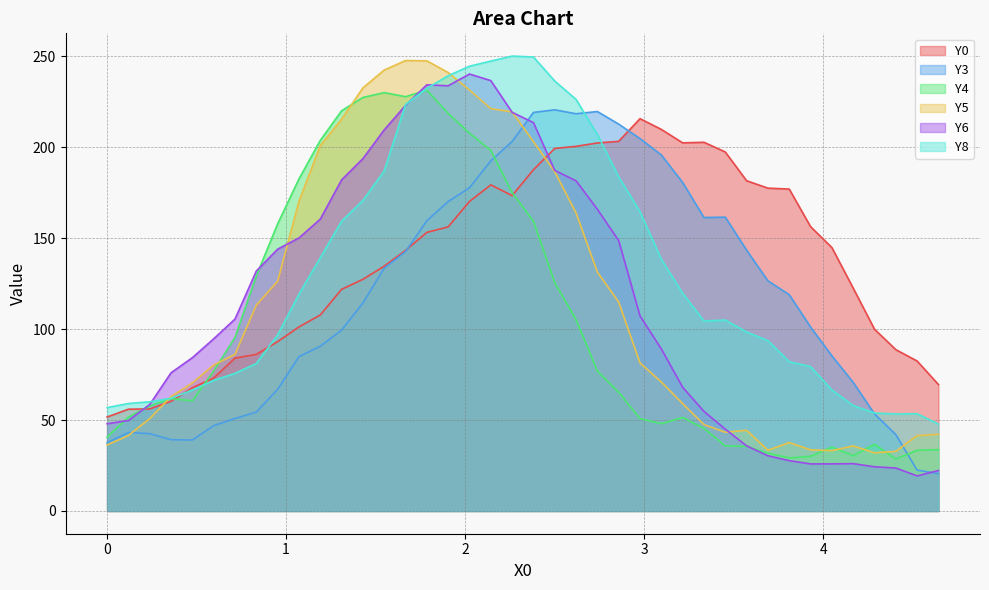

What is the maximum value for Y4?

231.4